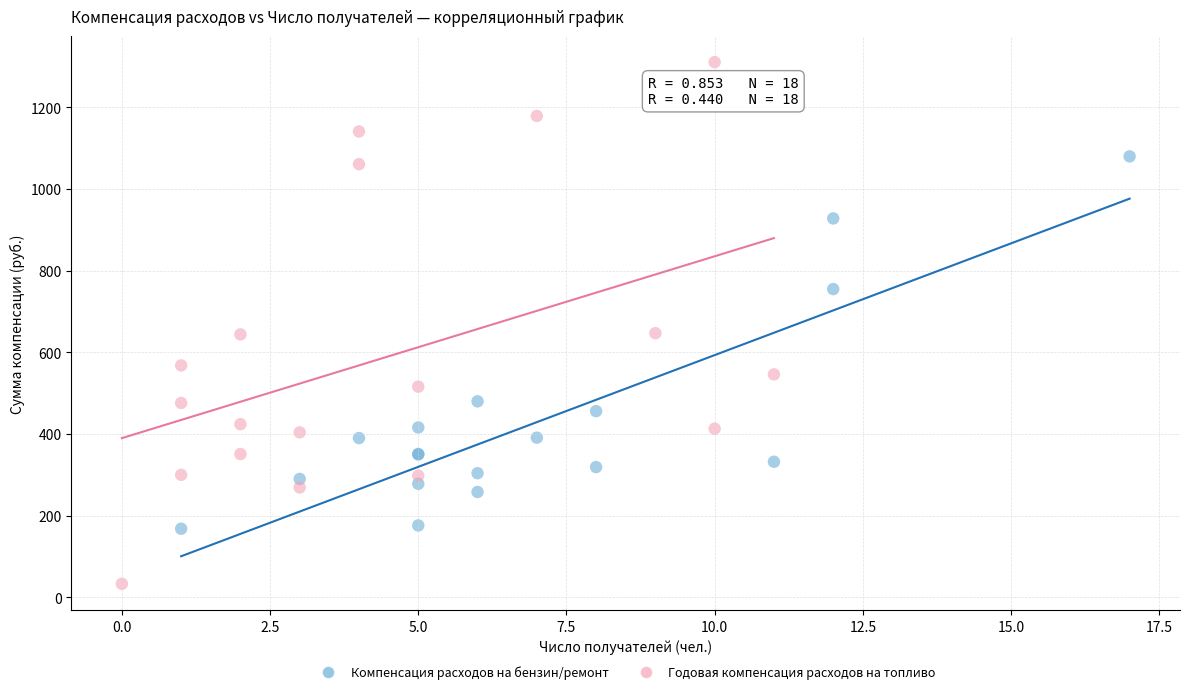

Which series has the widest spread of Y values?

Годовая компенсация расходов на топливо